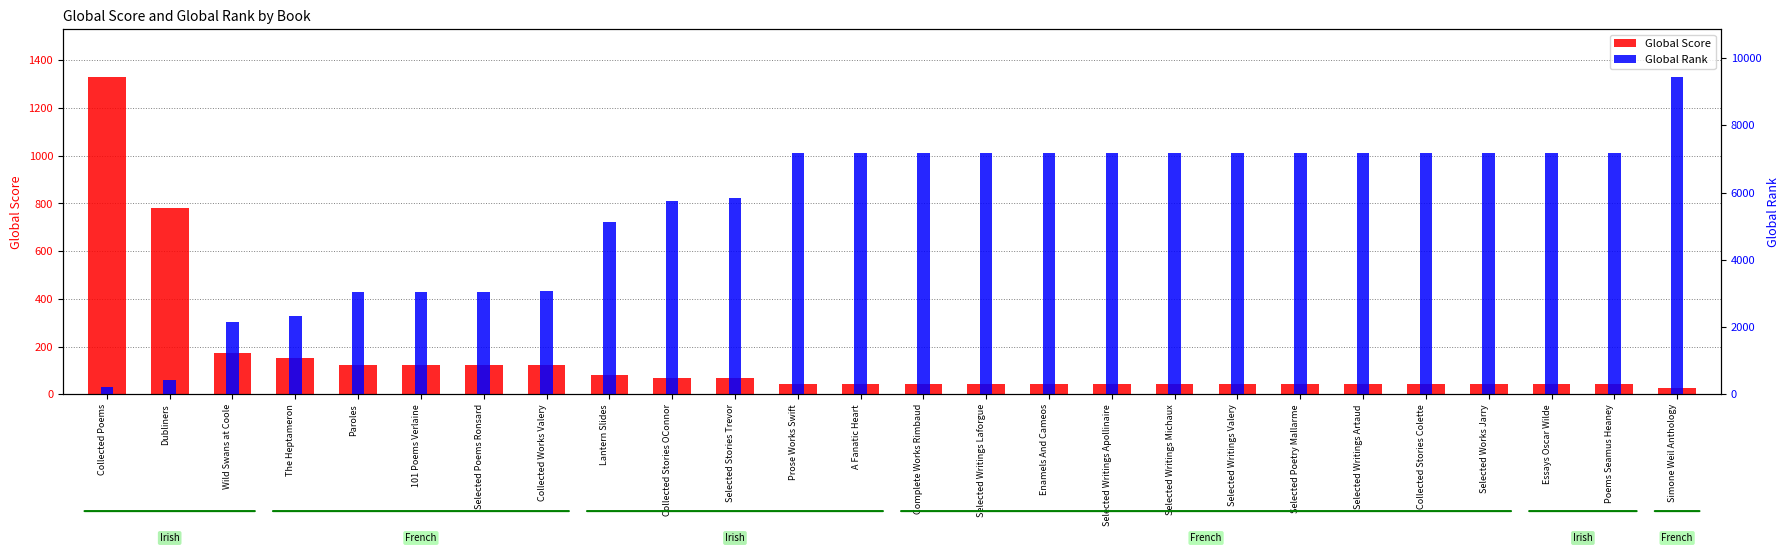

What is the total value across all series at Wild Swans at Coole?

2332